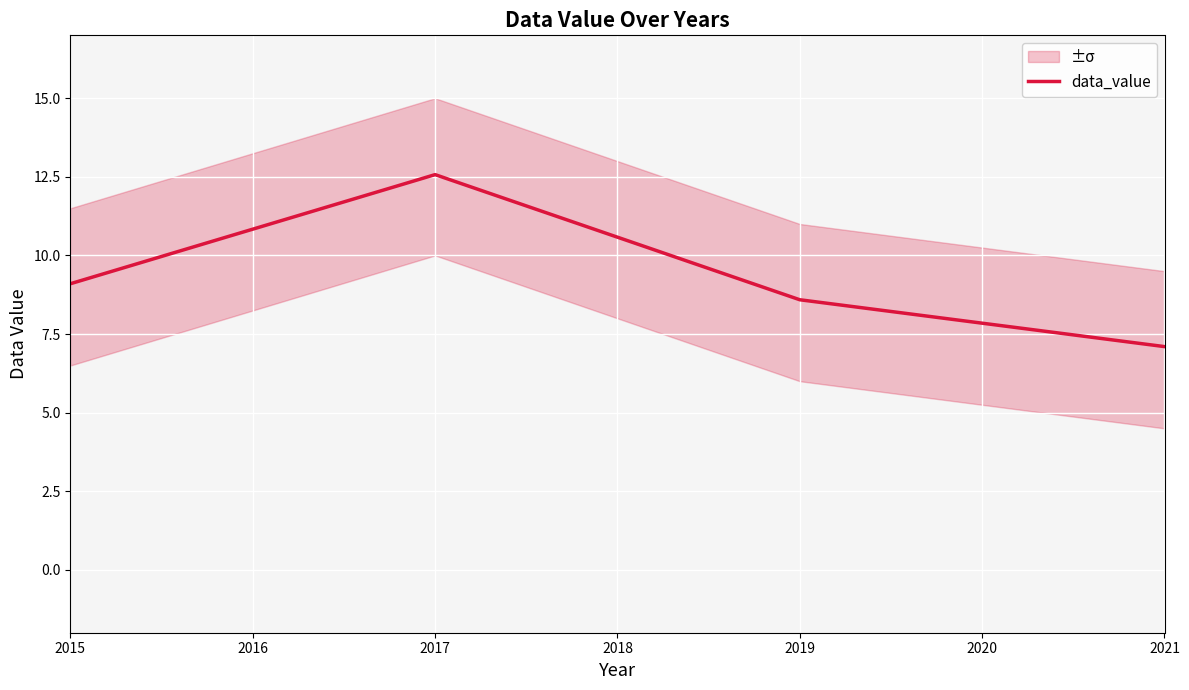

What is the smallest value displayed?

7.1